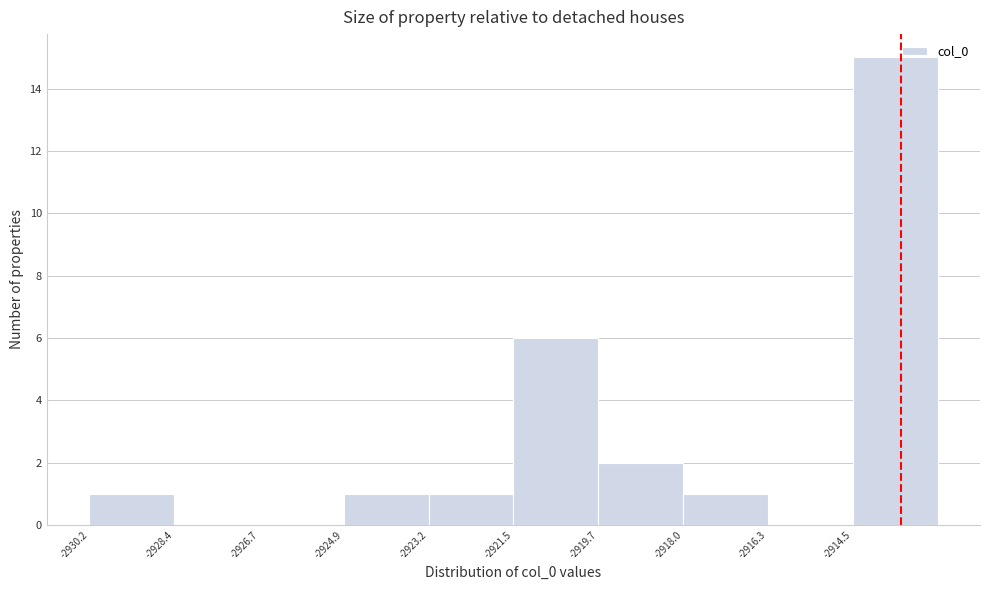

How tall is the bar that spans -2921.4 to -2919.8 on the x-axis? Neither the bar edges nor the heights are printed on the chart, so give them approximately, as read against the axes.

6